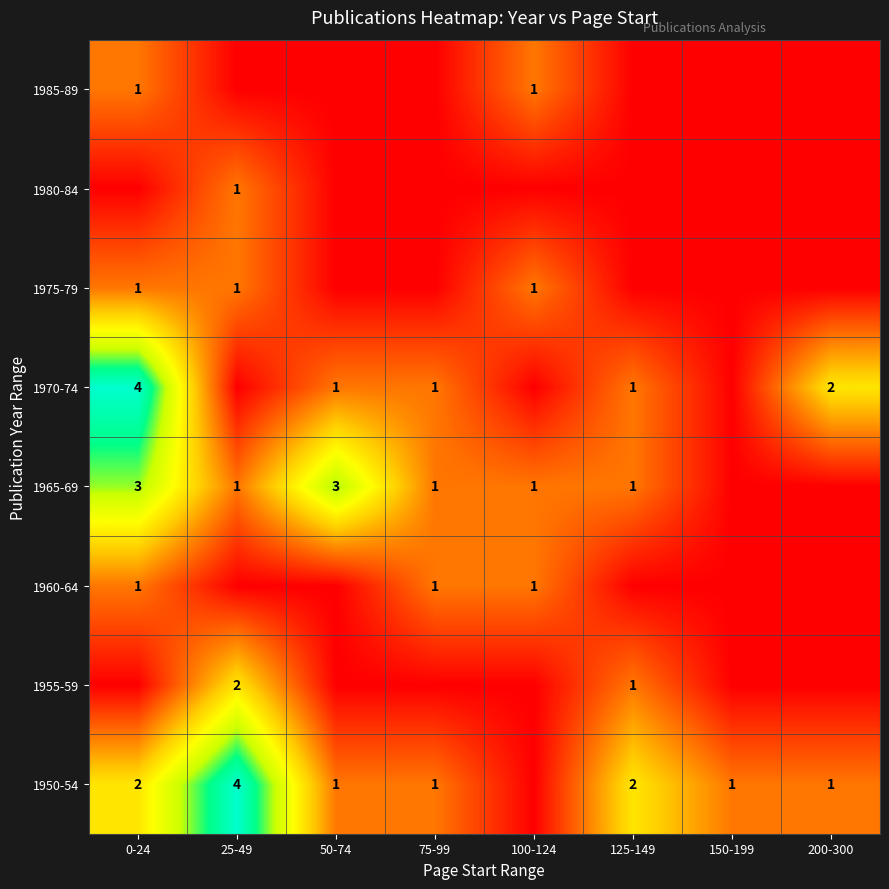

Is it true that 1950-54 equals 3 at 0-24?

False